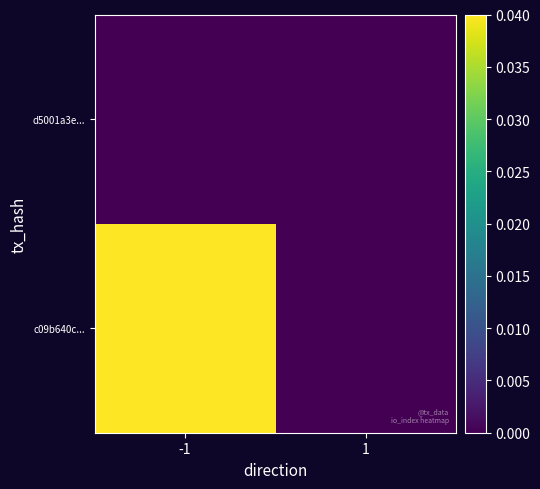

At which category does the chart reach its peak across all series?

-1